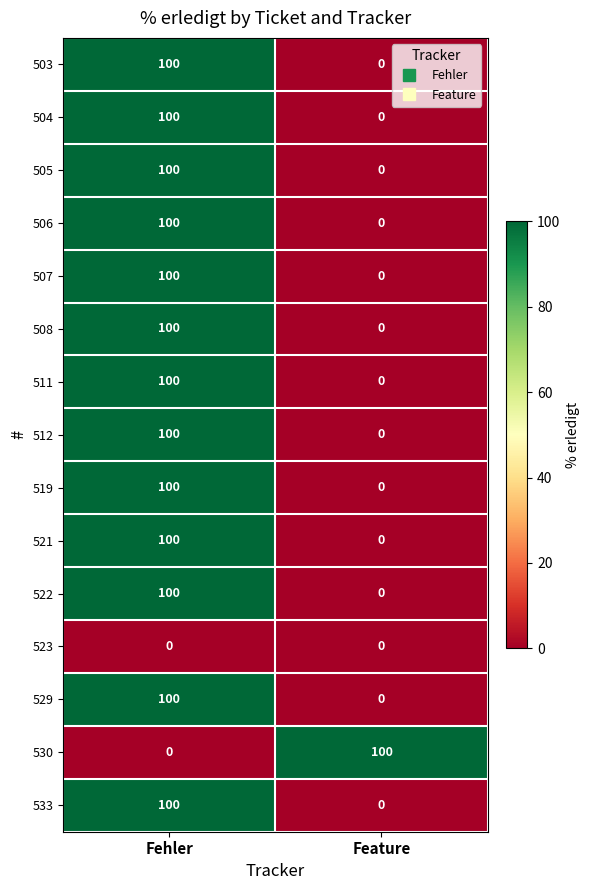

Reading left to right, what are all the values shown in this chart?

503: 100	0
504: 100	0
505: 100	0
506: 100	0
507: 100	0
508: 100	0
511: 100	0
512: 100	0
519: 100	0
521: 100	0
522: 100	0
523: 0	0
529: 100	0
530: 0	100
533: 100	0